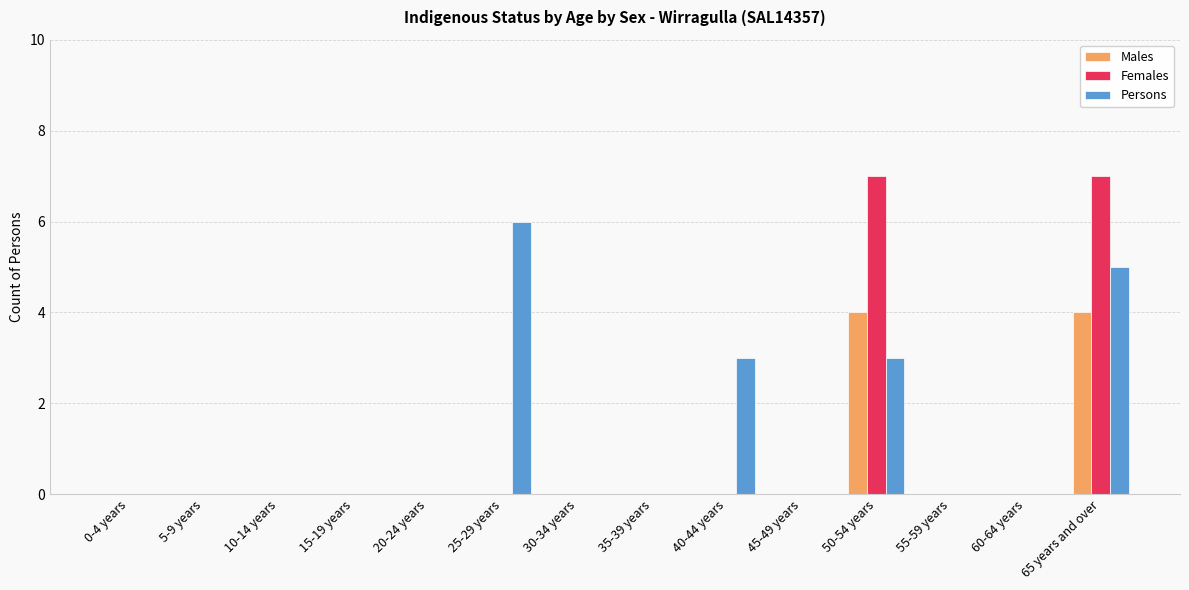

Are the bars grouped side by side (vs. stacked)?

Yes